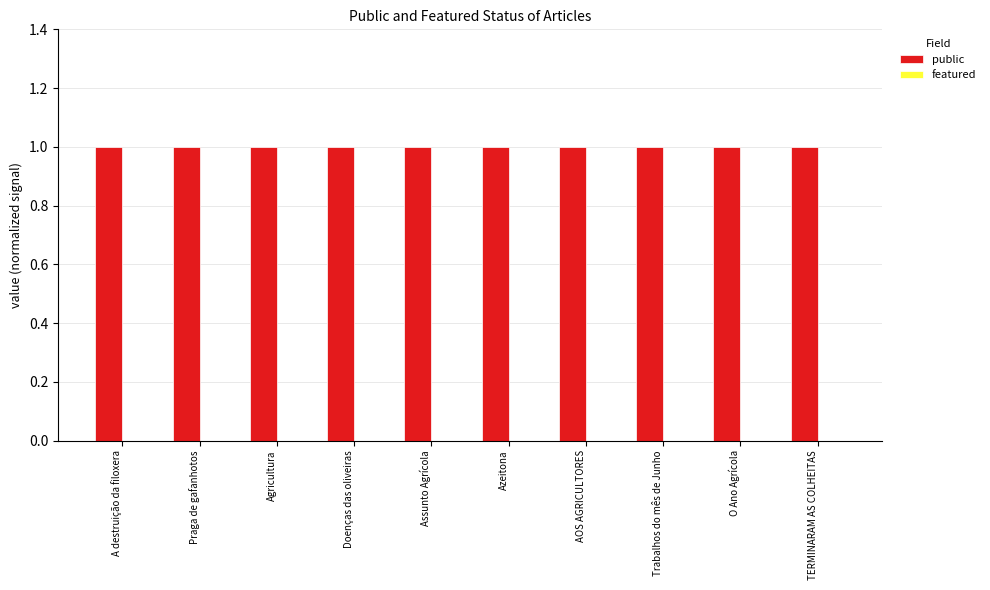

Rank the series by their maximum value, from lowest to highest.

featured, public